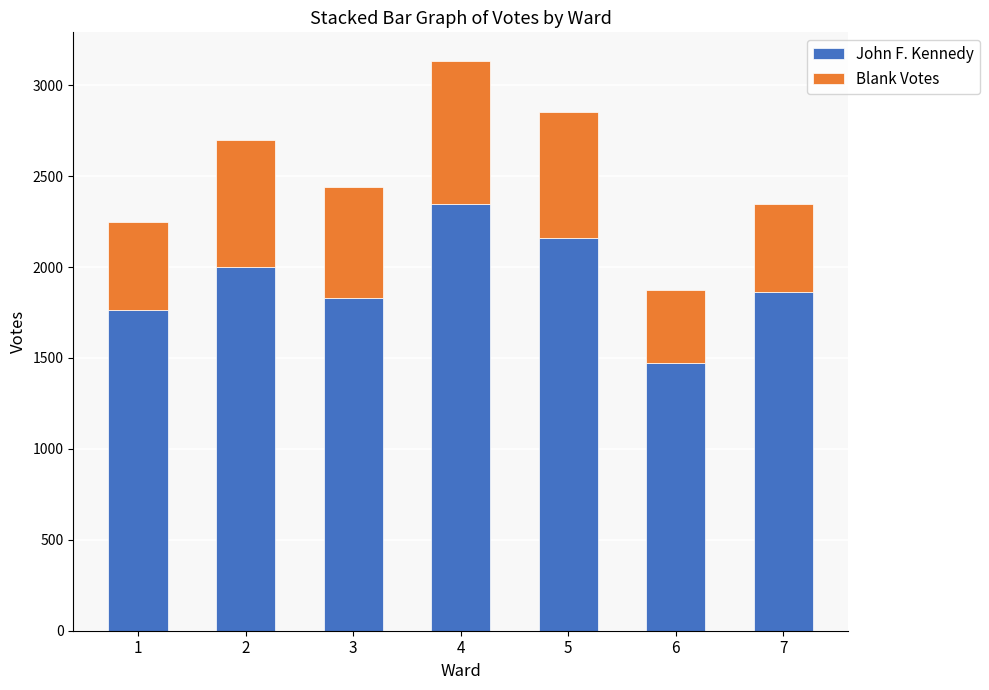

At which category is the sum across all series the highest?

4